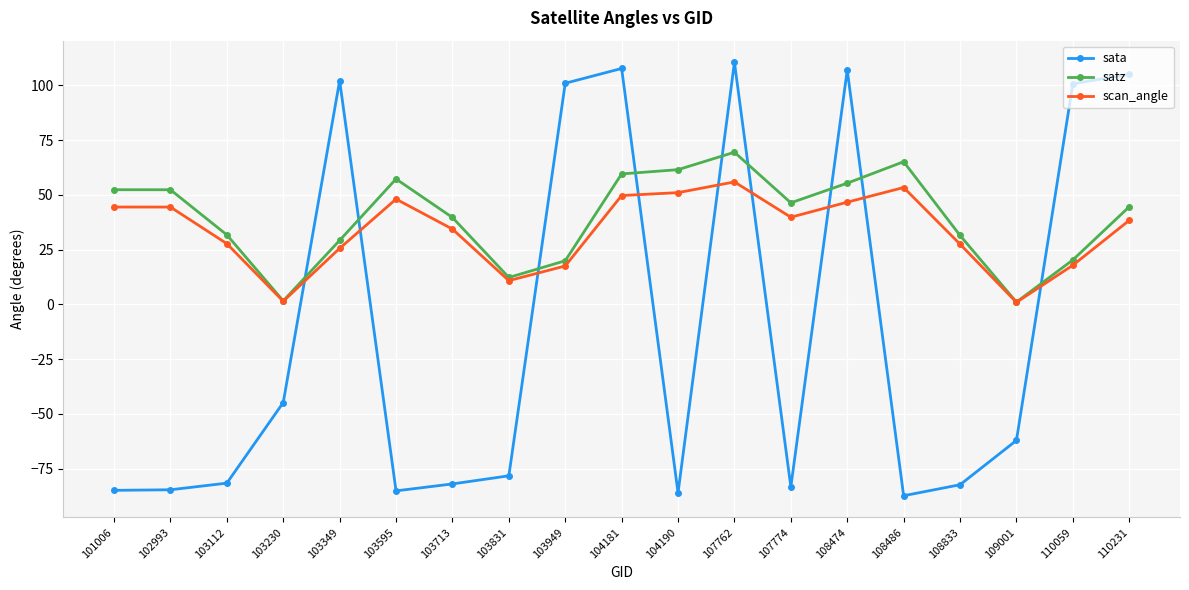

True or false: scan_angle has more than 2 points higher than both neighbors.

True